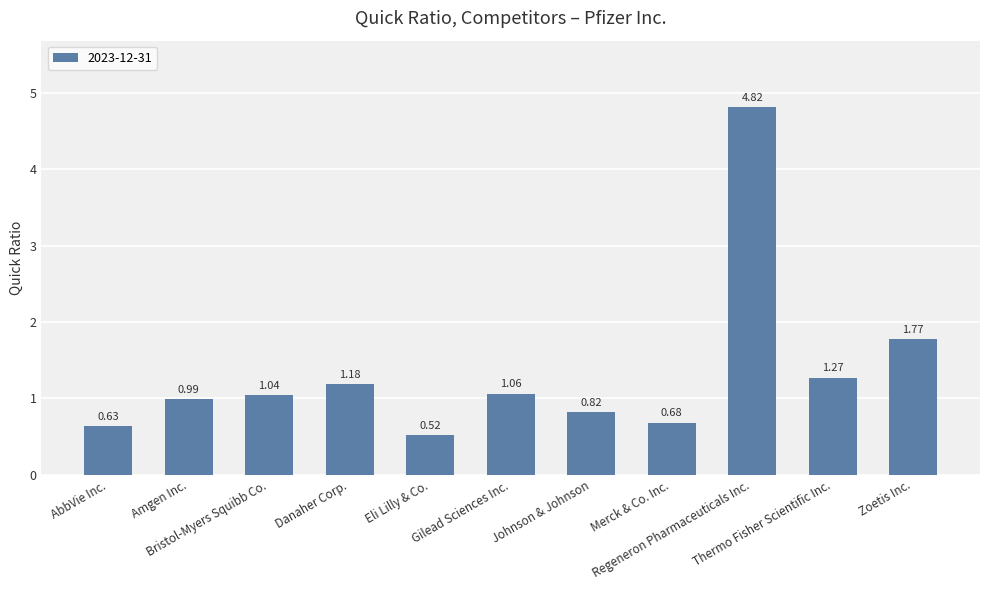

What is the difference between the maximum and minimum values?

4.3